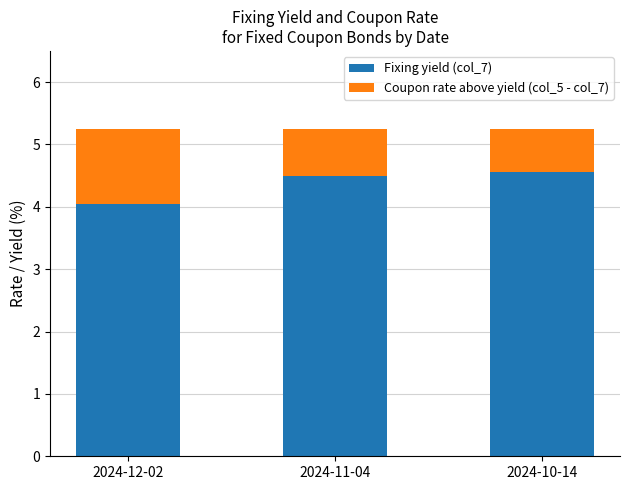

What are all the series names shown in the legend?

Fixing yield (col_7), Coupon rate above yield (col_5 - col_7)